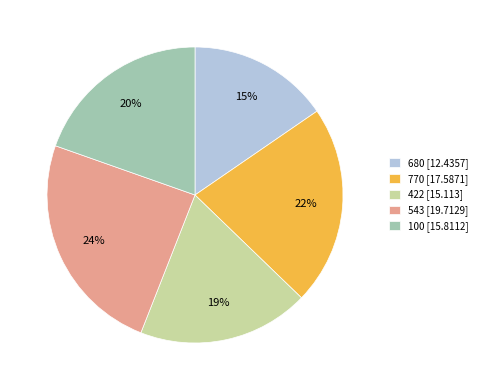

Between 422 [15.113] and 680 [12.4357], which is larger?

422 [15.113]